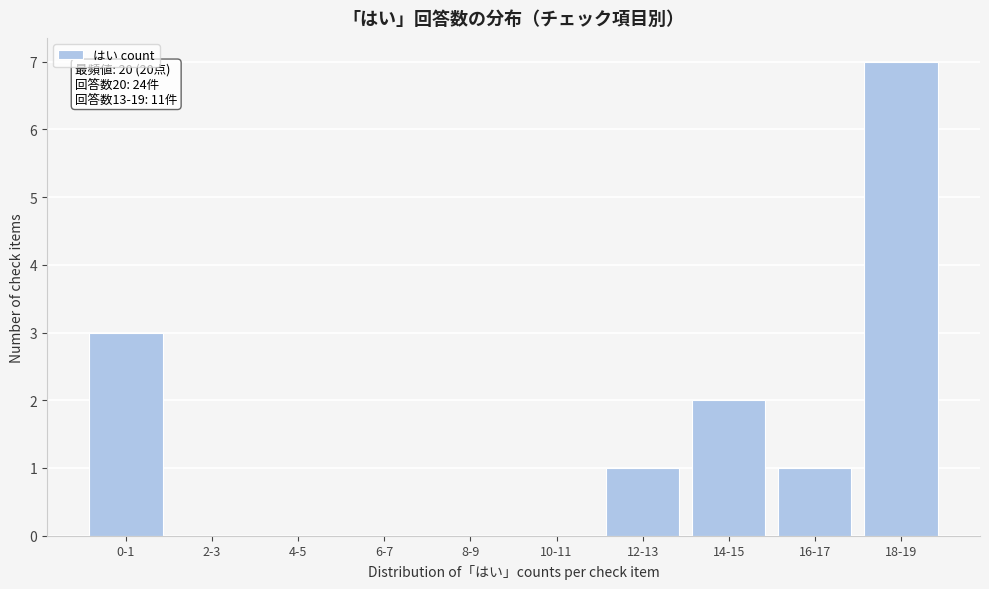

Reading left to right, extract all data points from this chart.

0-1=3	2-3=0	4-5=0	6-7=0	8-9=0	10-11=0	12-13=1	14-15=2	16-17=1	18-19=7